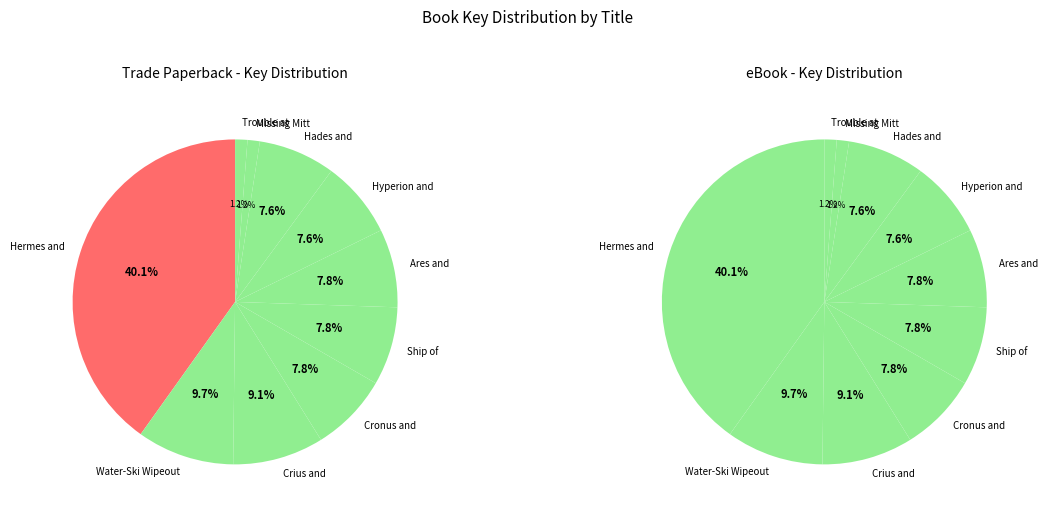

Is Trouble at the Arcade the majority of the pie?

No